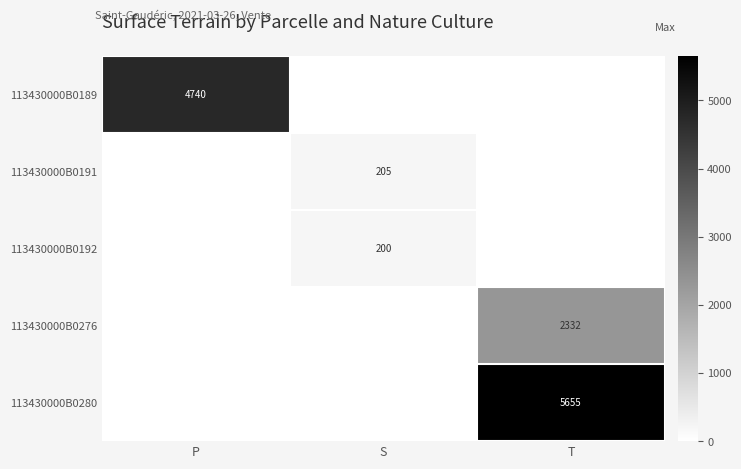

Is it true that 113430000B0280 equals 0 at P?

True